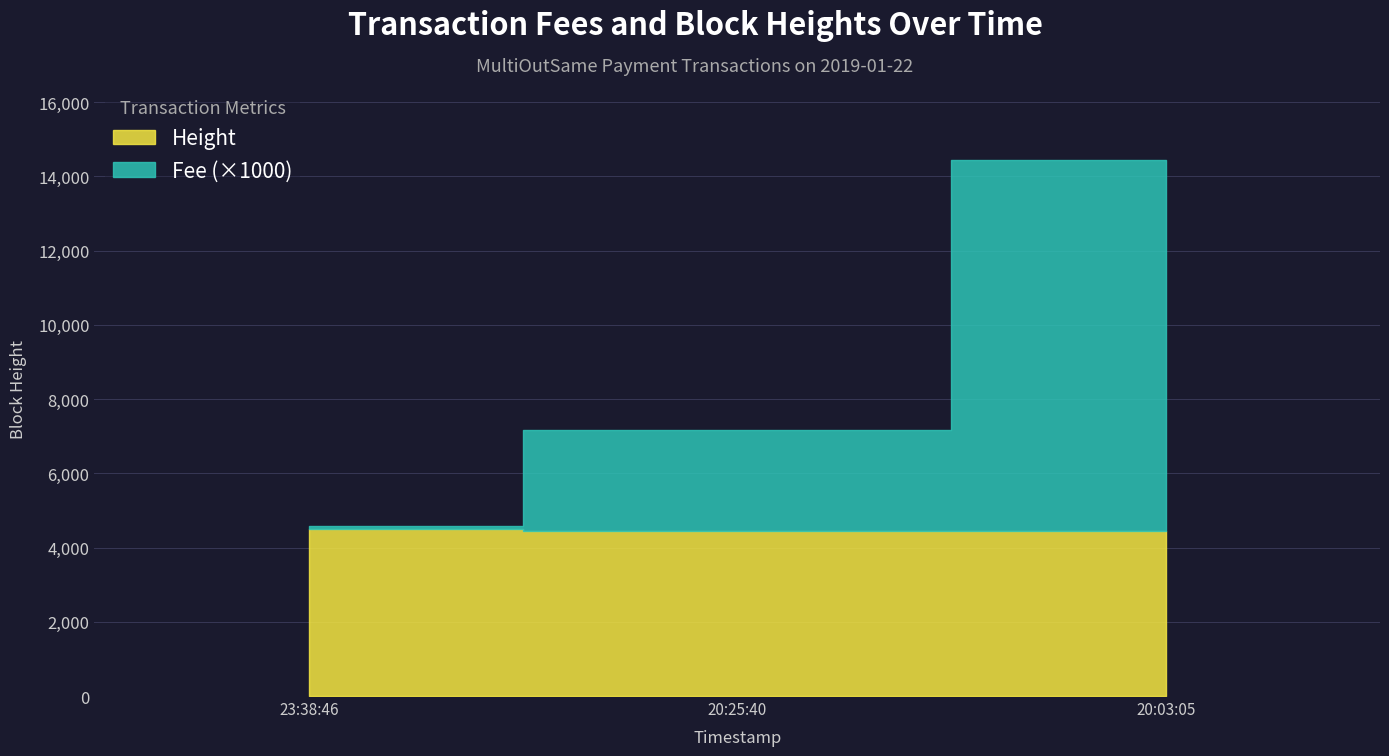

Read the Height value at 20:03:05.

4451.0